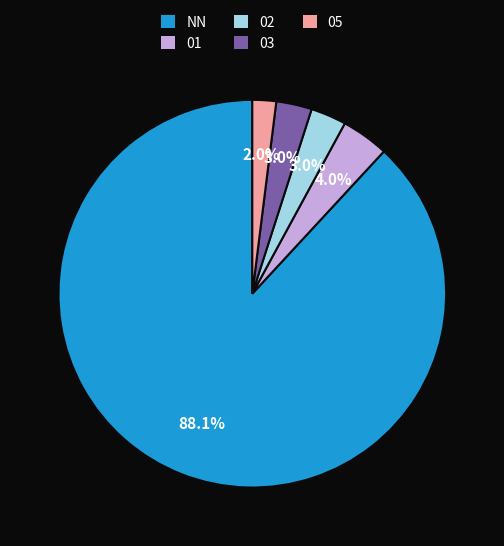

Does any single category account for the majority?

Yes